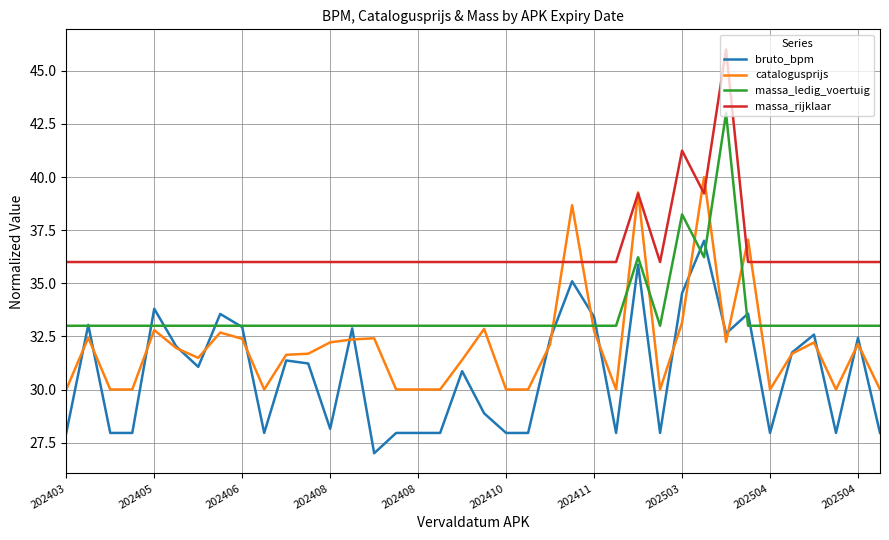

List the series in order of their overall mean, highest first.

massa_rijklaar, massa_ledig_voertuig, catalogusprijs, bruto_bpm